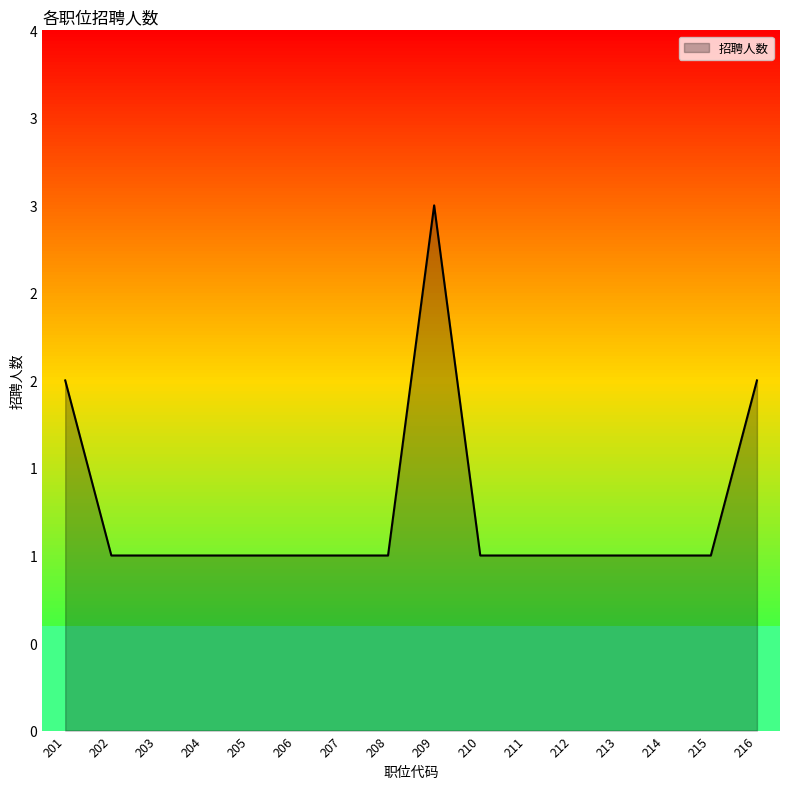

Approximately how many times larger is the value at 210 compared to 207?

1.0